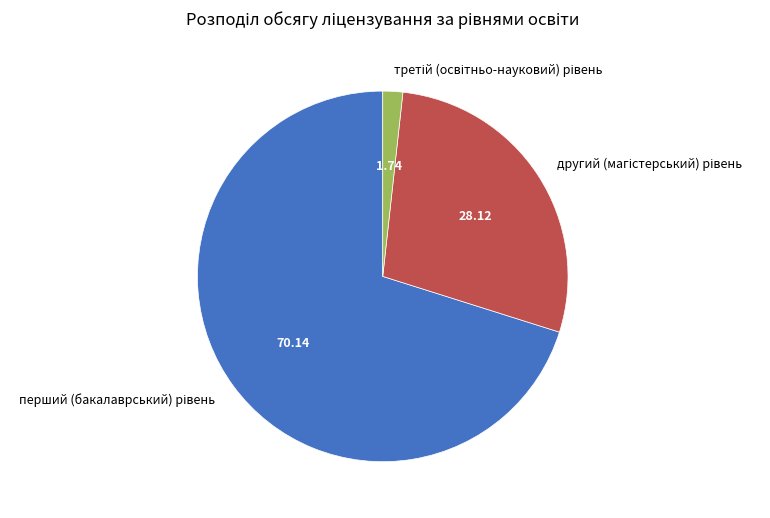

Does any single category account for the majority?

Yes